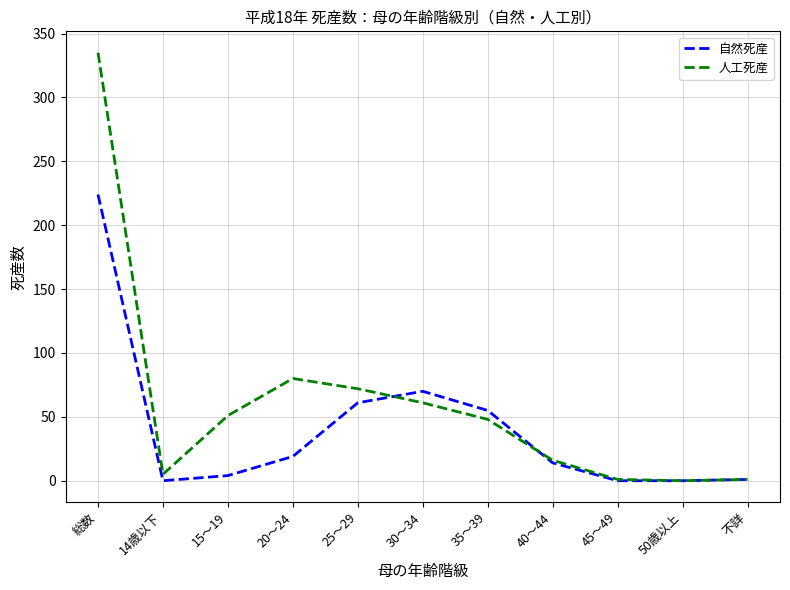

At which category does 自然死産 reach its first local valley?

14歳以下